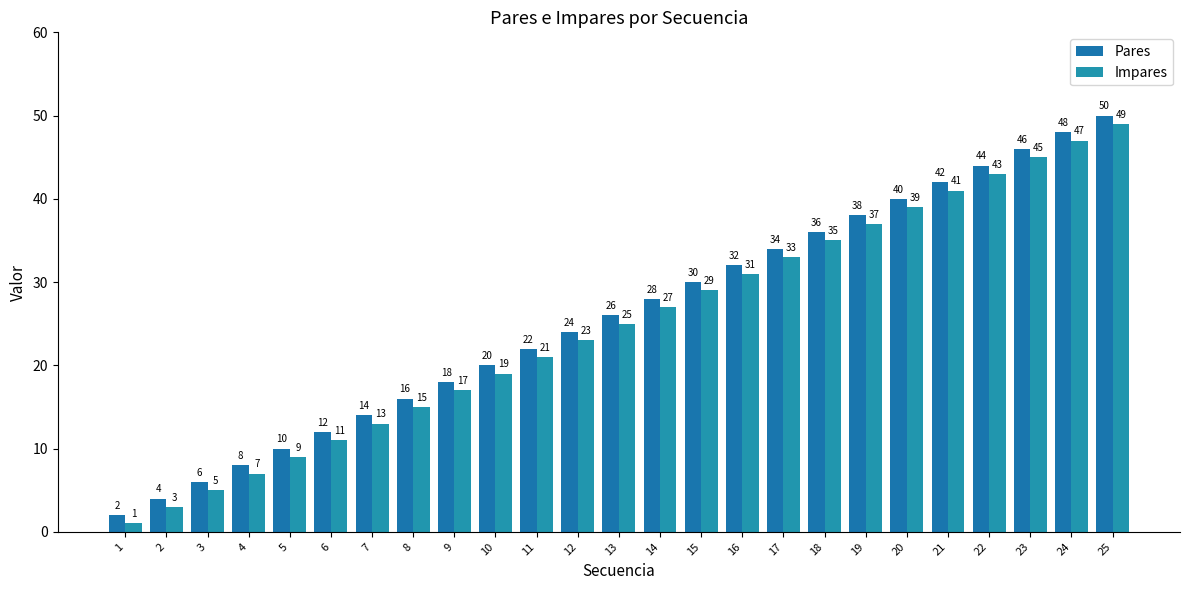

Which series has the largest total across all categories?

Pares